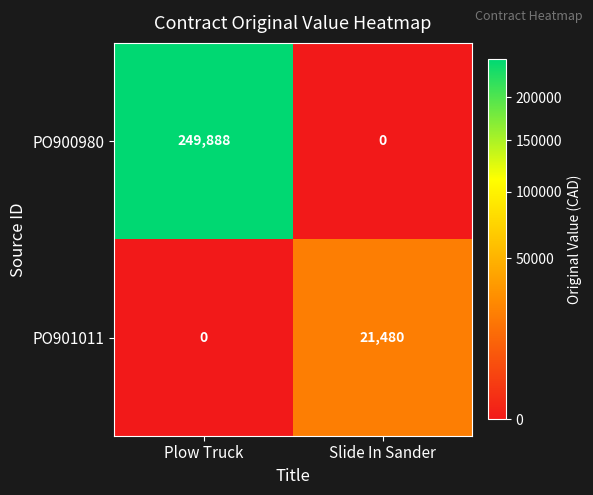

Rank the series by their average value, from lowest to highest.

PO901011, PO900980